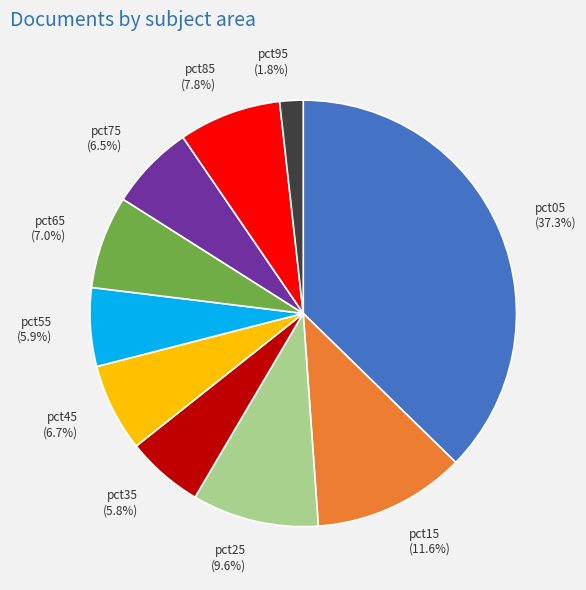

To the nearest percent, what is the average slice percentage?

10%